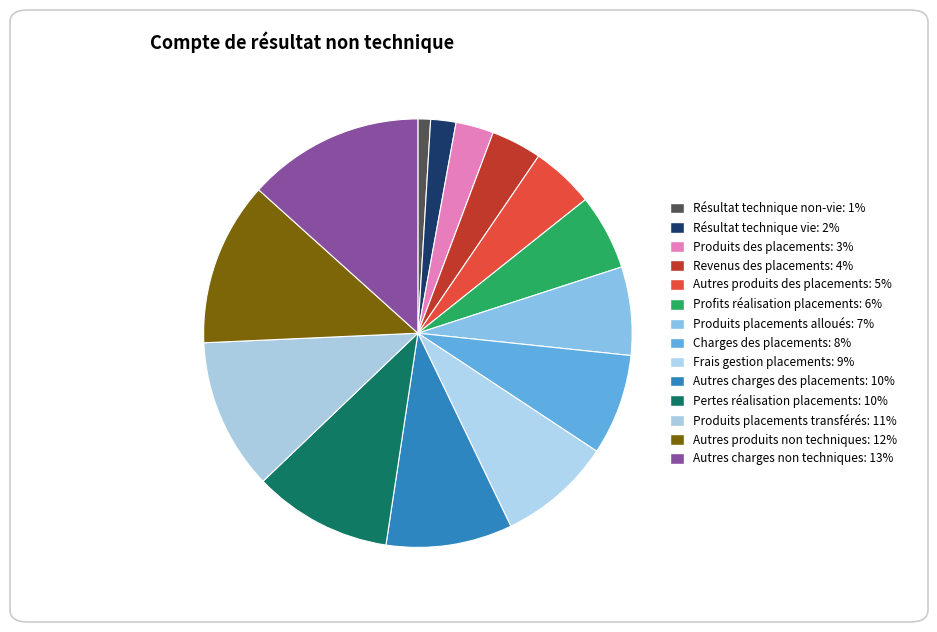

Is Revenus des placements the majority of the pie?

No